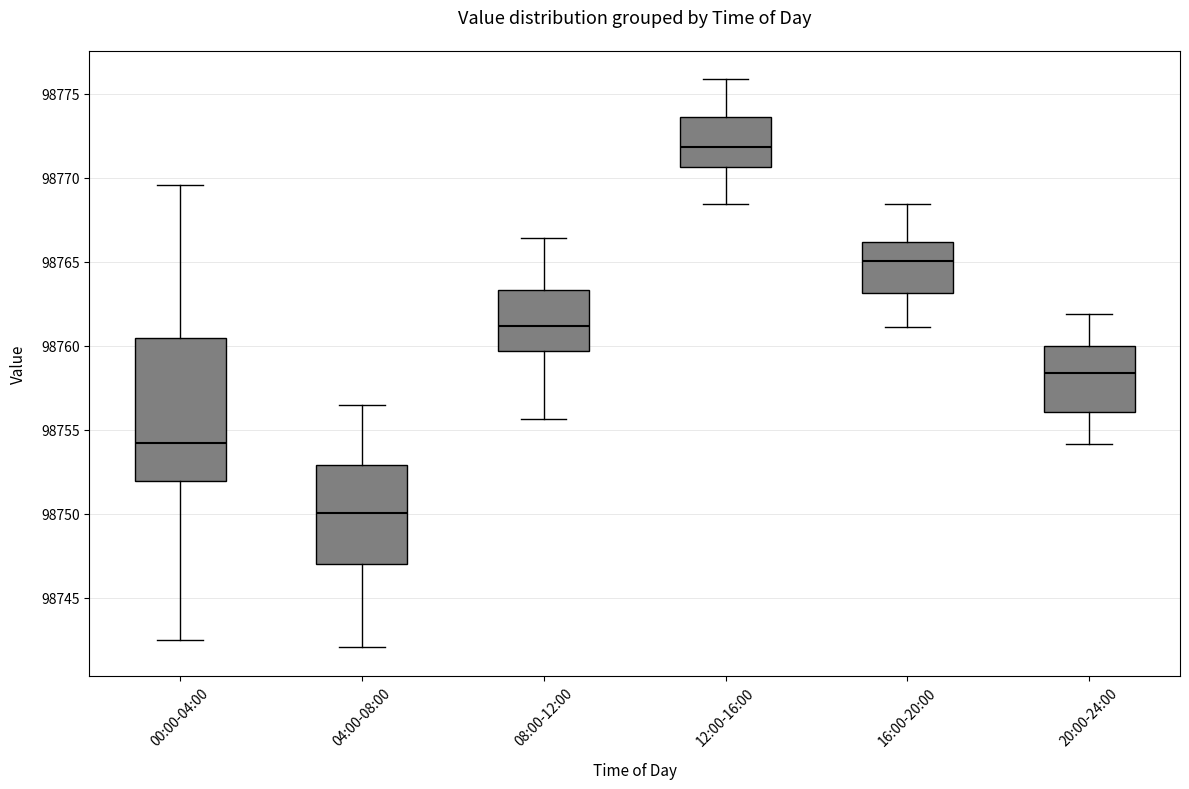

Reading left to right, transcribe this box plot: for each box, give where its median line is, the range the box spans, and where its two whiskers end, as read against the y-axis. The values are not printed on the chart, so give them approximately, as read against the axis.

00:00-04:00: median 98754.0, box 98752.0 to 98760.5, whiskers 98742.5 to 98769.5
04:00-08:00: median 98750.0, box 98747.0 to 98753.0, whiskers 98742.0 to 98756.5
08:00-12:00: median 98761.0, box 98759.5 to 98763.5, whiskers 98755.5 to 98766.5
12:00-16:00: median 98772.0, box 98770.5 to 98773.5, whiskers 98768.5 to 98776.0
16:00-20:00: median 98765.0, box 98763.0 to 98766.0, whiskers 98761.0 to 98768.5
20:00-24:00: median 98758.5, box 98756.0 to 98760.0, whiskers 98754.0 to 98762.0